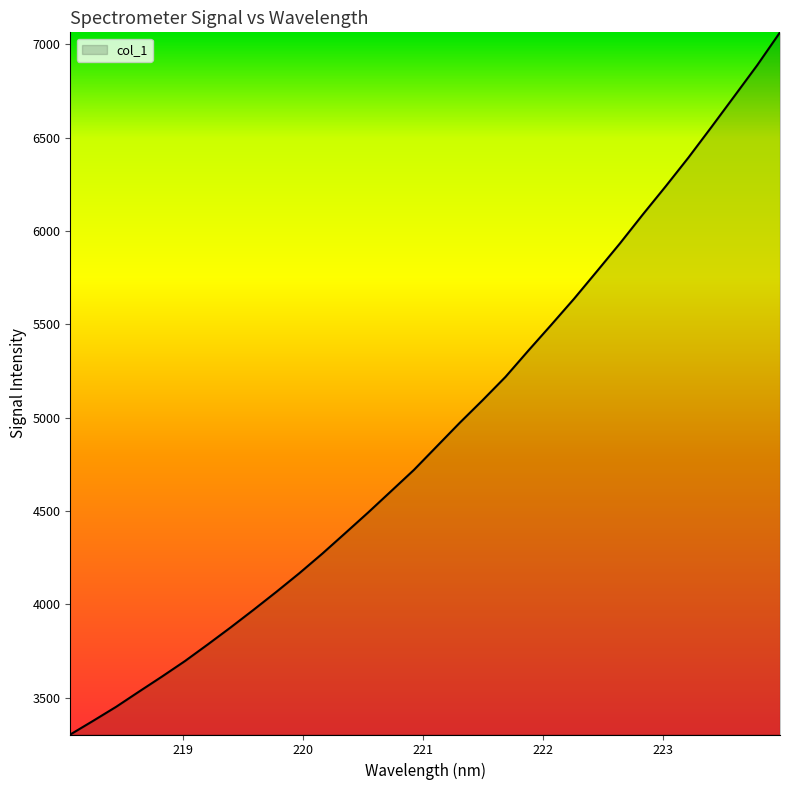

What is the minimum value shown in the chart?

3303.1